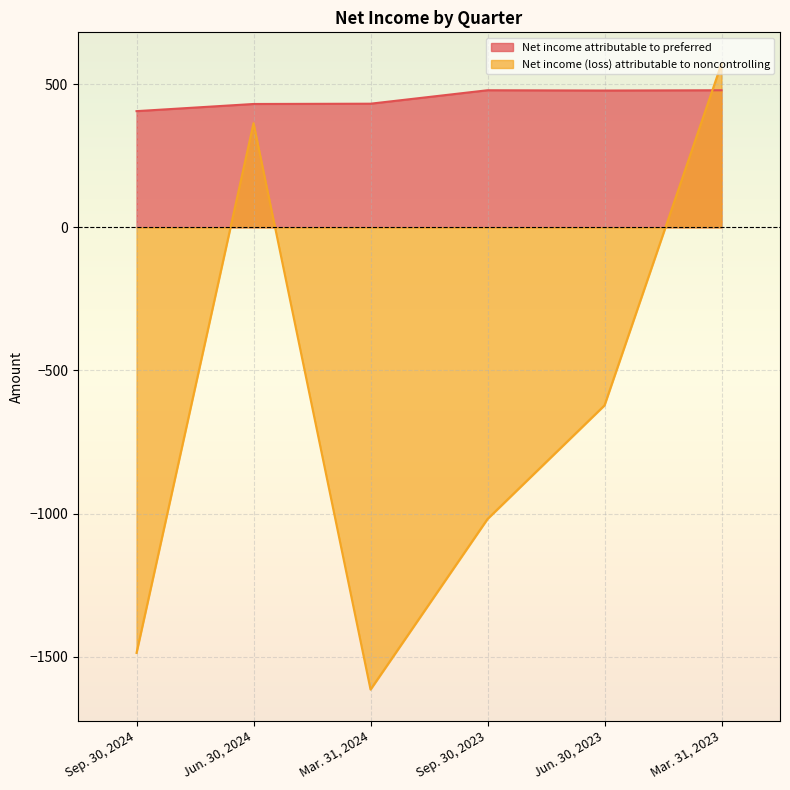

Where does the Net income (loss) attributable to noncontrolling series first go above -622?

Jun. 30, 2024